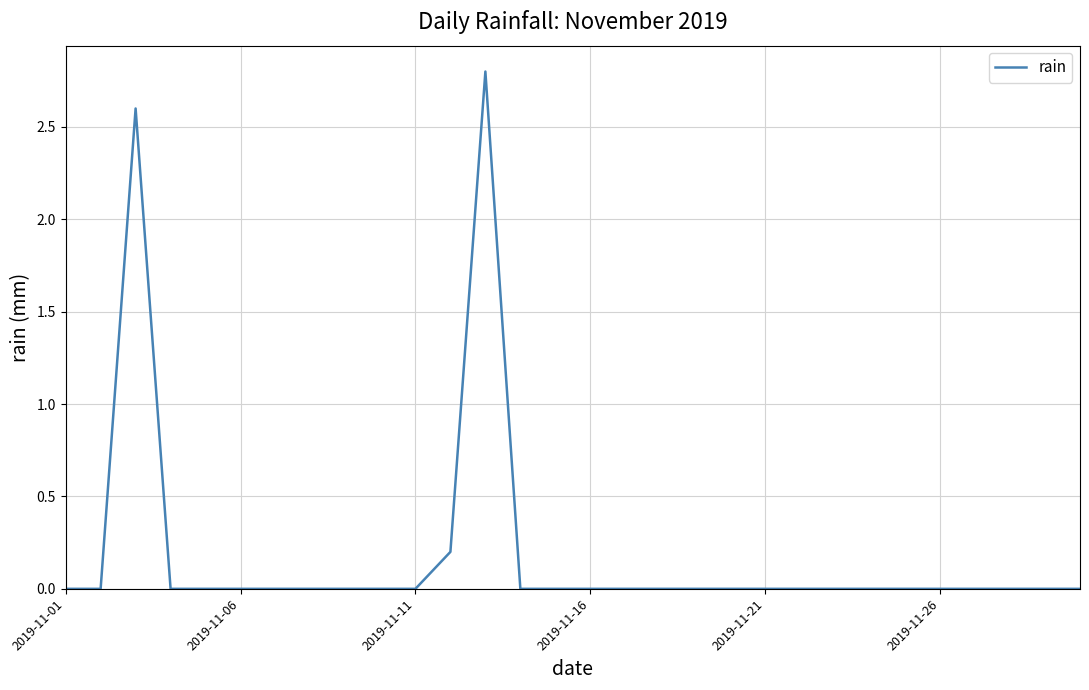

Count the number of data series in this chart.

1